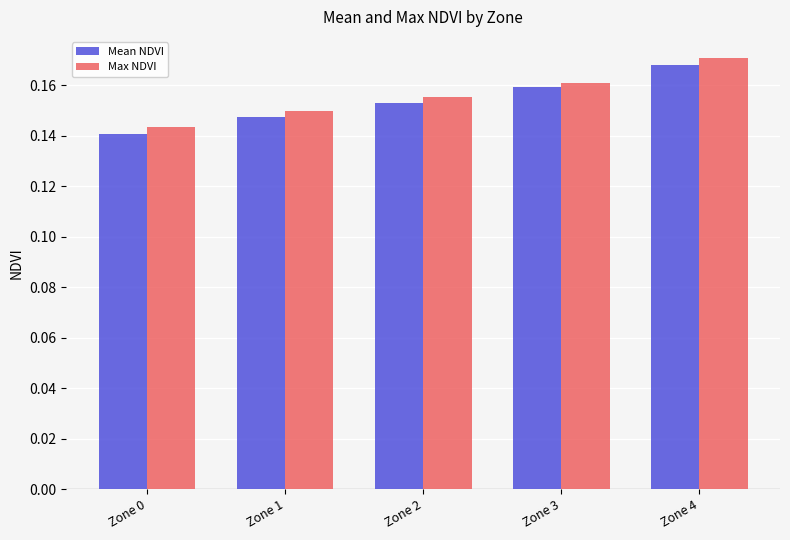

Where is Mean NDVI nearest to the value 0?

Zone 0